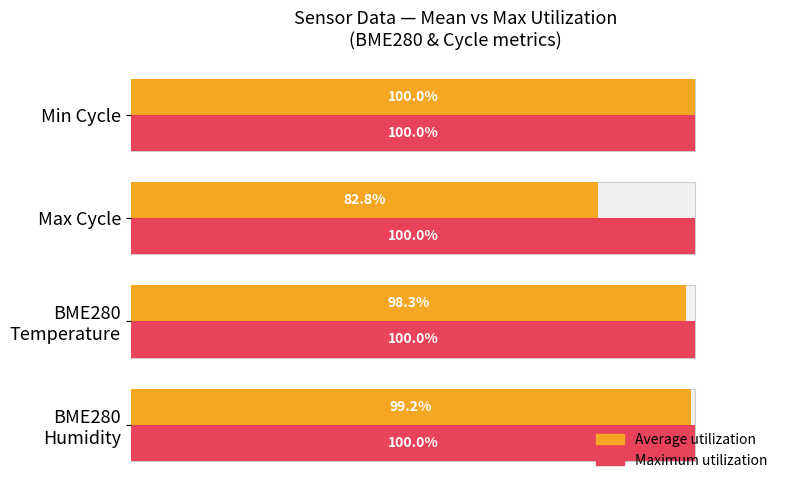

What are all the series names shown in the legend?

Average utilization, Maximum utilization